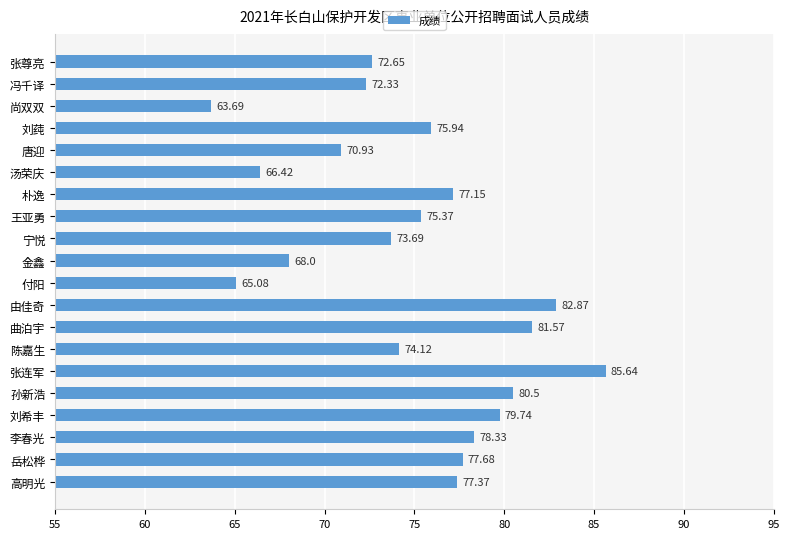

What is the label of the 14th bar from the top?

陈嘉生